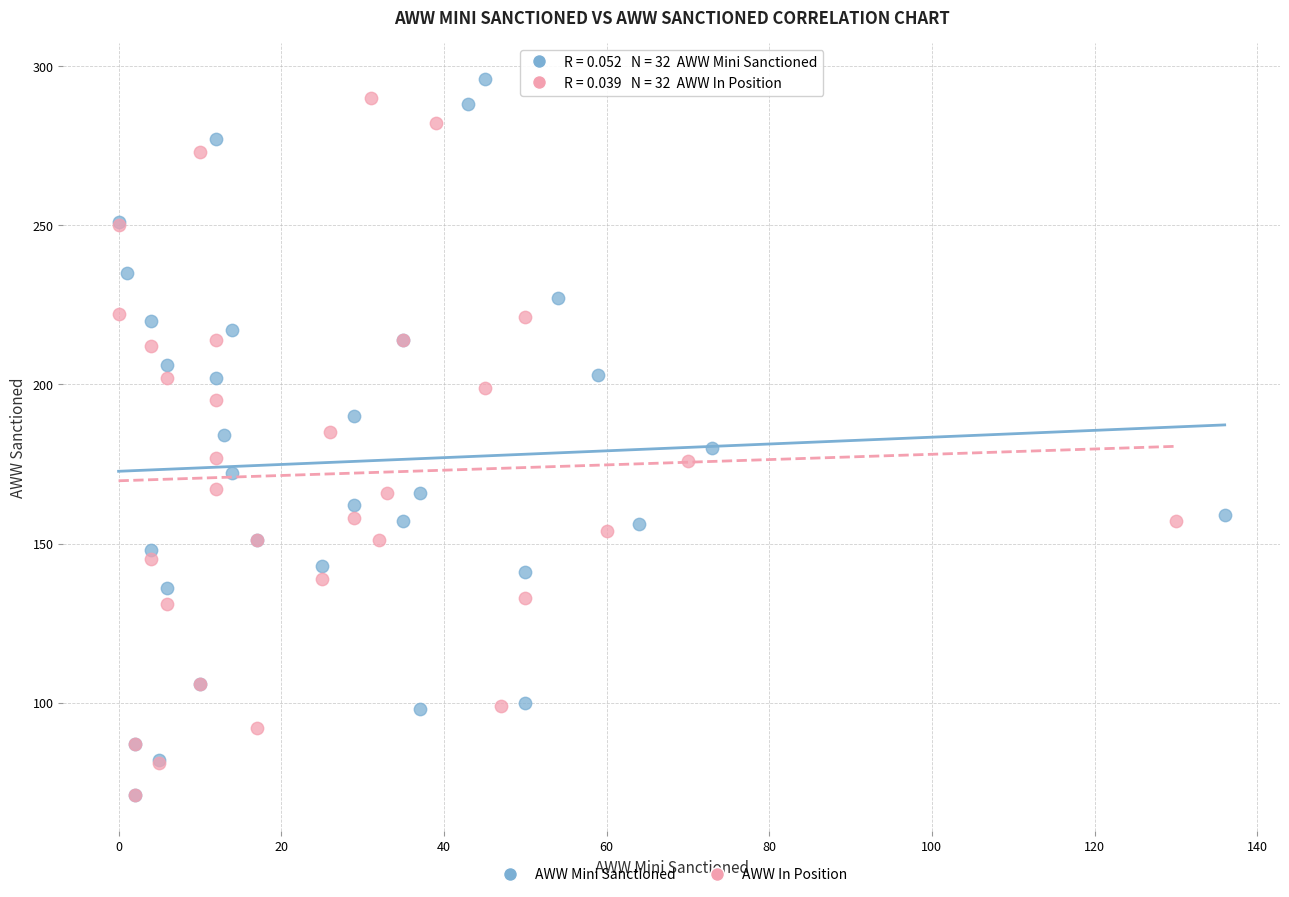

Which series has the widest spread of Y values?

AWW Mini Sanctioned